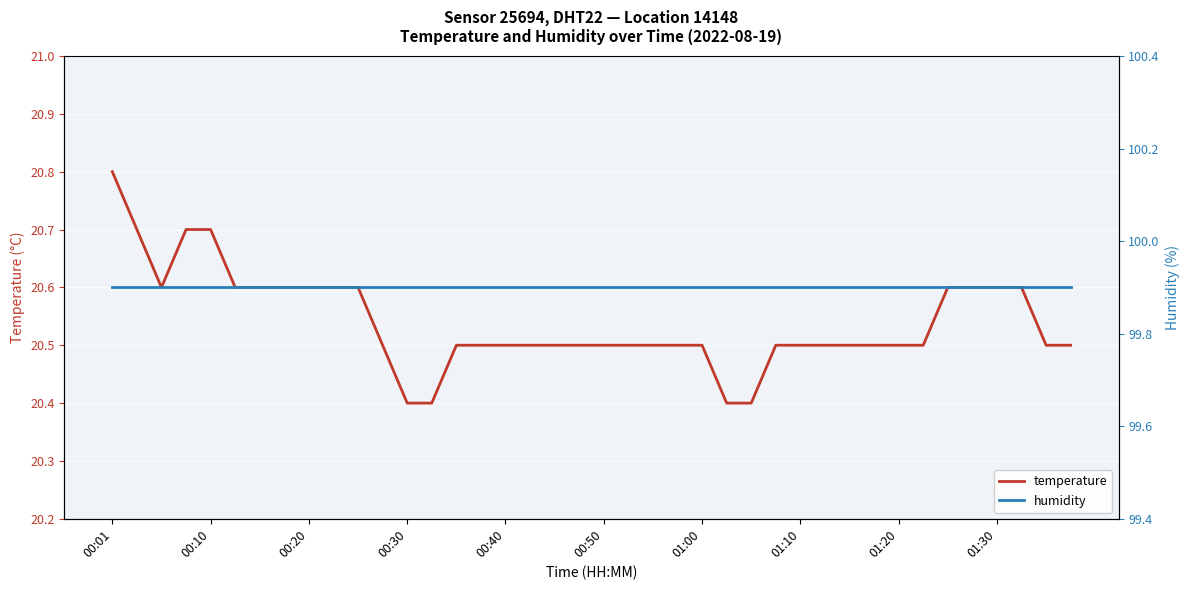

The temperature series shows 29.5 at 01:00. True or false?

False